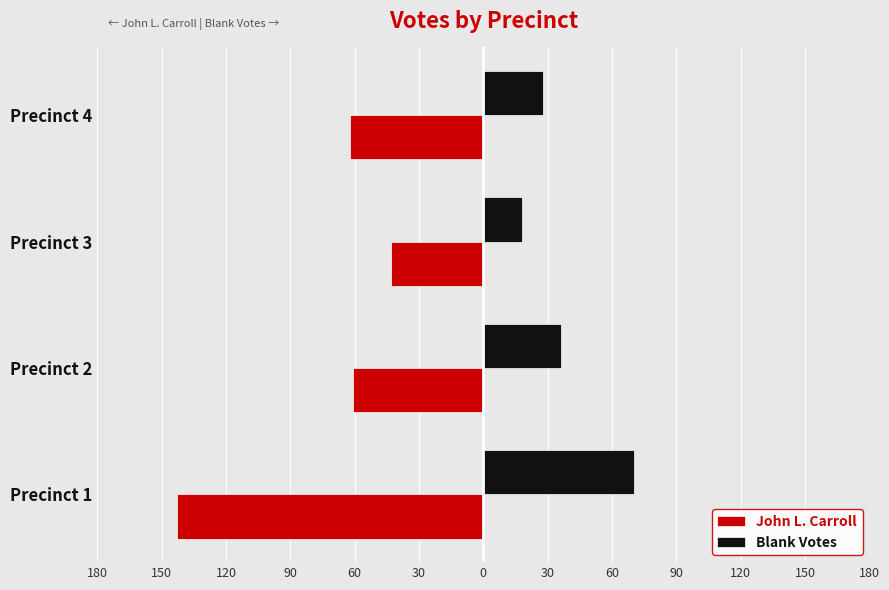

What are all the series names shown in the legend?

John L. Carroll, Blank Votes